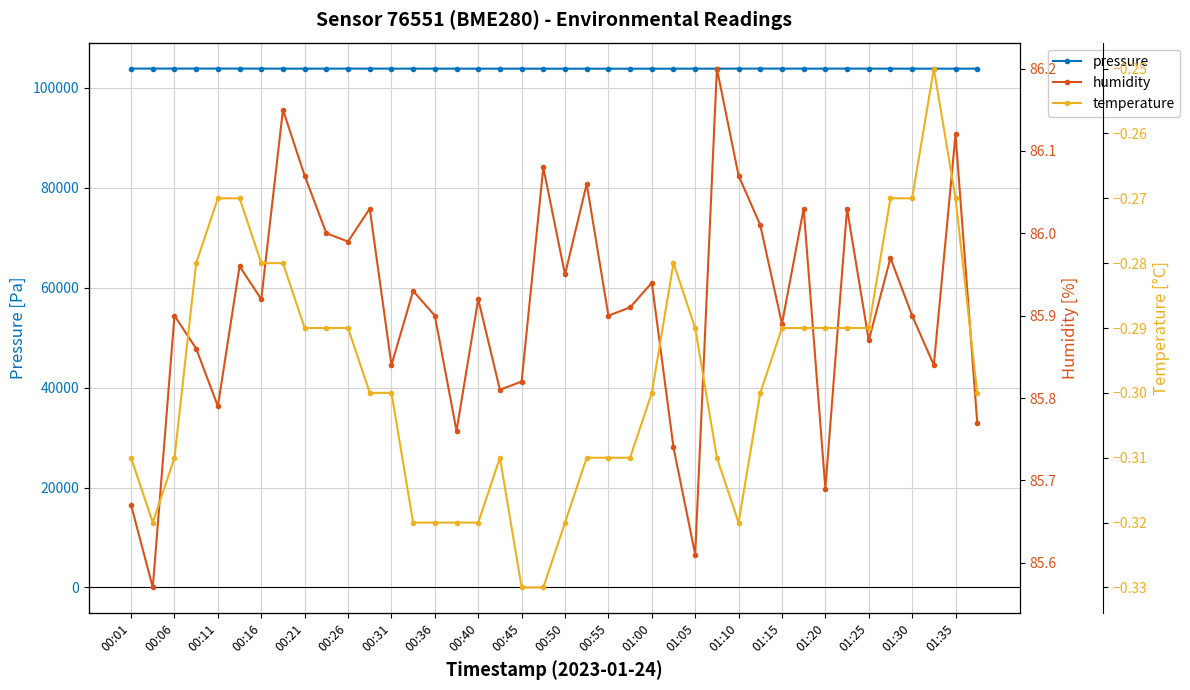

What is the maximum value for pressure?

103829.8